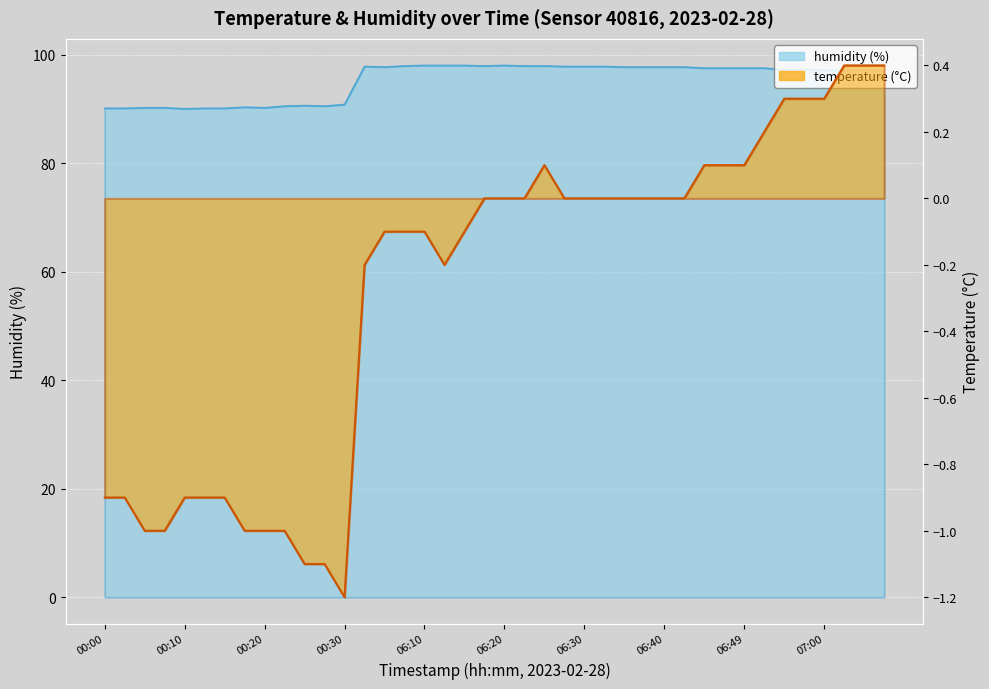

At which label does humidity first exceed 97?

06:03